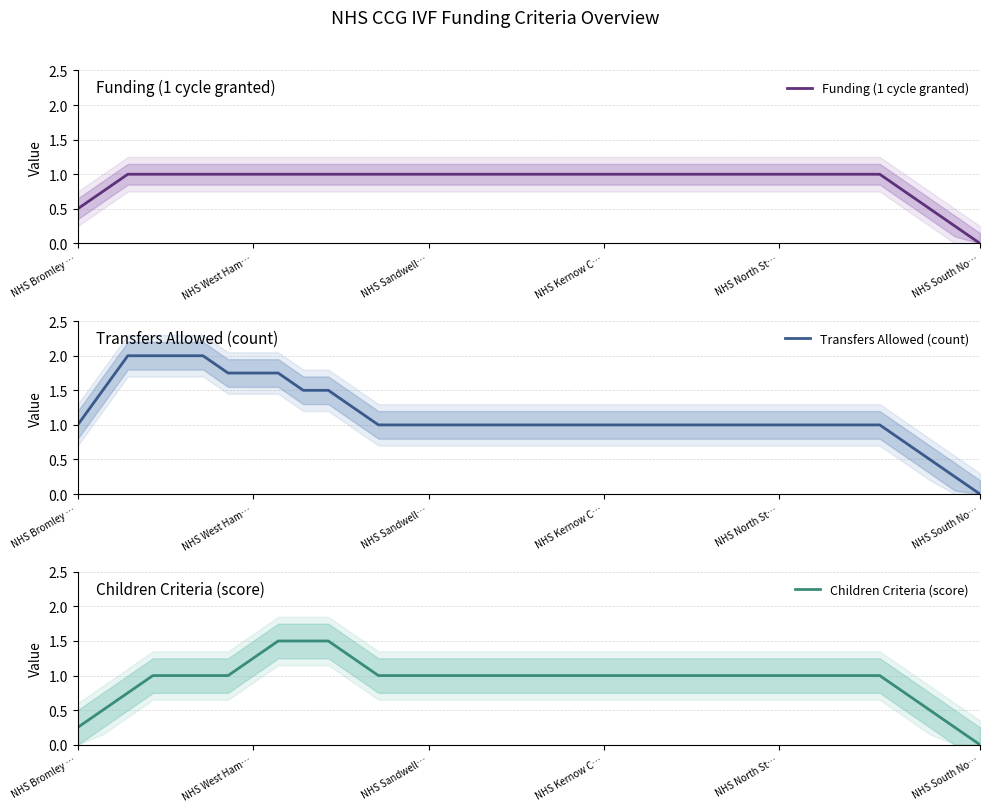

Count the Transfers Allowed (count) values in the range 1 to 2.

33